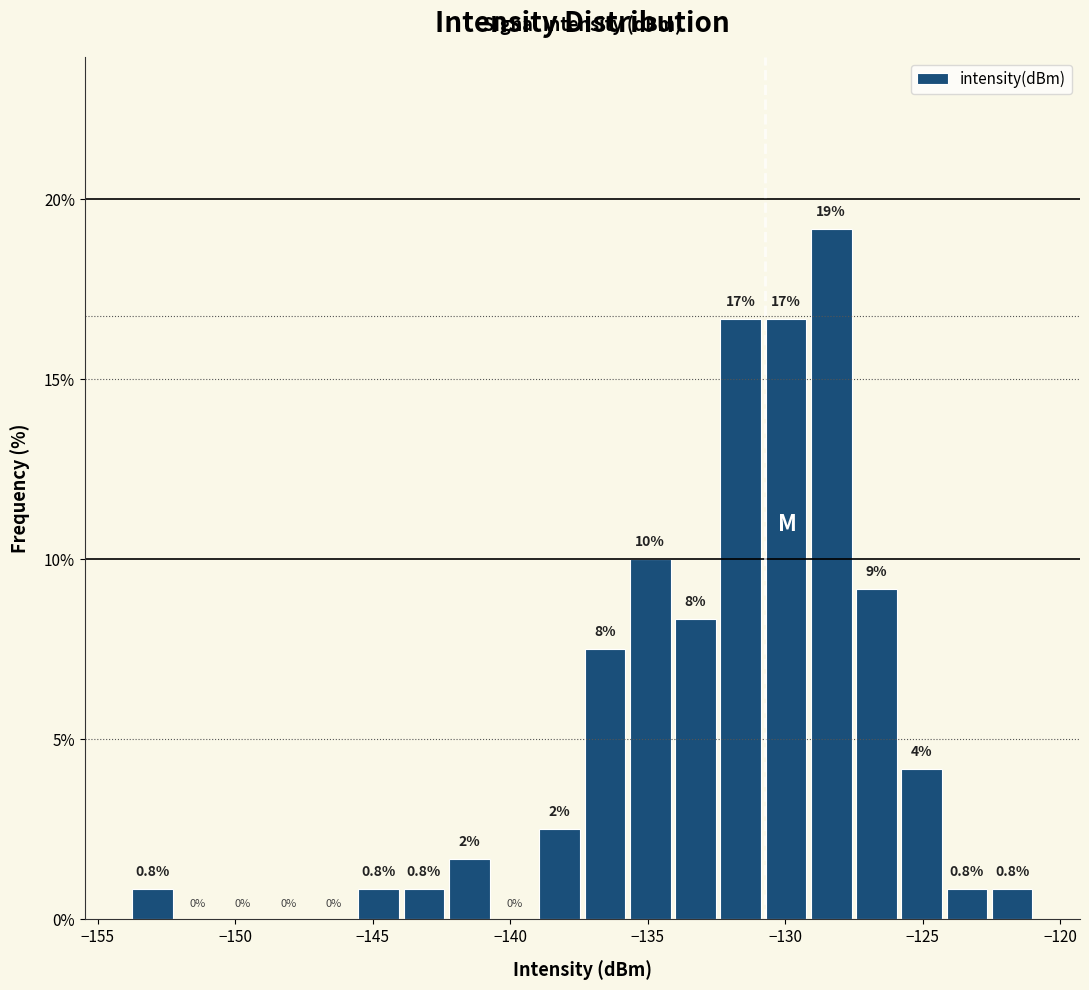

Around what value on the x-axis is the tallest bar? Give the approximate position of its centre, as read against the axis.

-128.5